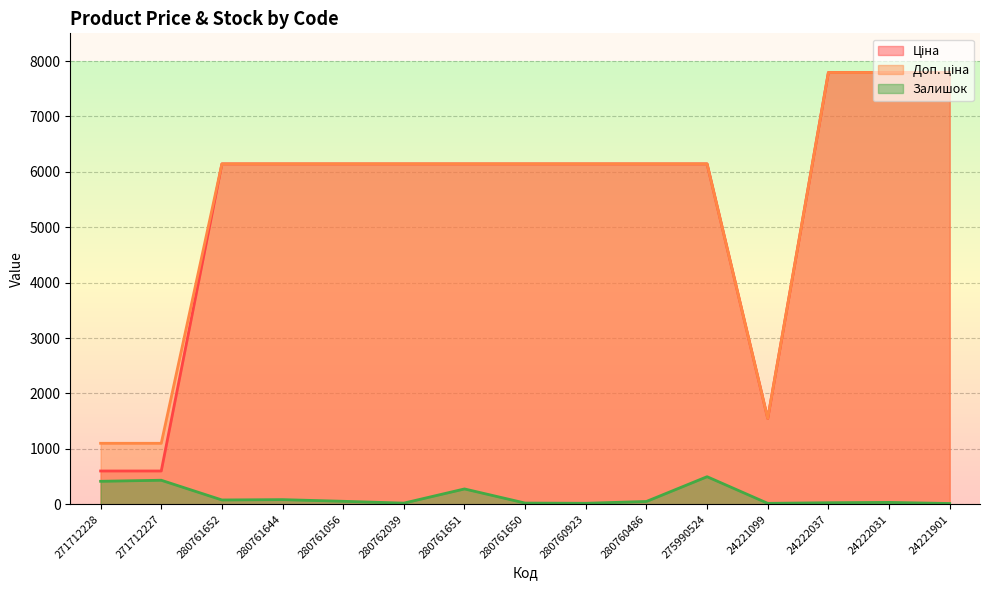

What position from the left is 280760923?

9